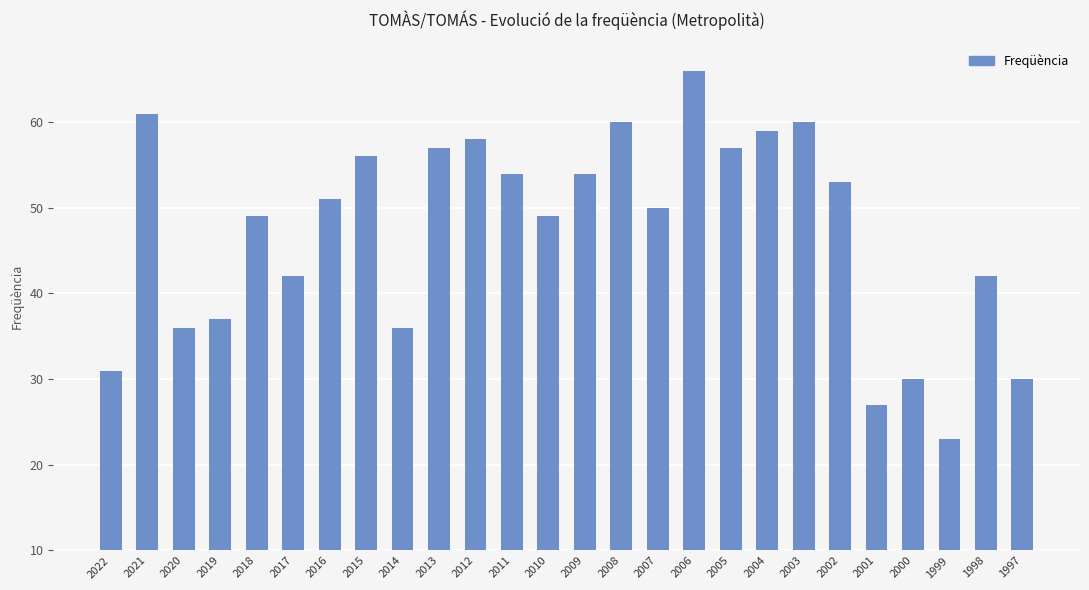

What is the value of the 9th bar from the left?

36